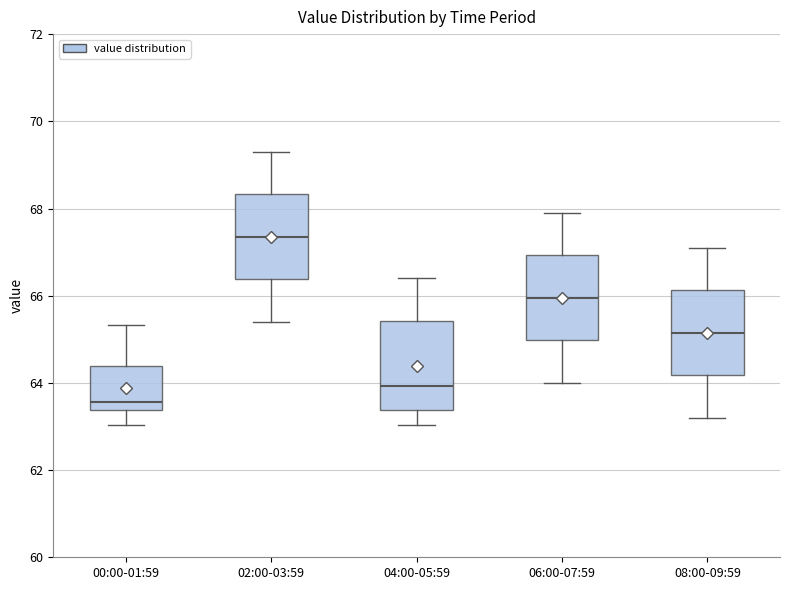

Reading left to right, read every box against the y-axis: the position of its median line, the range the box covers, and the ends of its whiskers. The values are not printed on the chart, so give them approximately, as read against the axis.

00:00-01:59: median 63.6, box 63.4 to 64.4, whiskers 63.0 to 65.4
02:00-03:59: median 67.4, box 66.4 to 68.4, whiskers 65.4 to 69.4
04:00-05:59: median 64.0, box 63.4 to 65.4, whiskers 63.0 to 66.4
06:00-07:59: median 66.0, box 65.0 to 67.0, whiskers 64.0 to 68.0
08:00-09:59: median 65.2, box 64.2 to 66.2, whiskers 63.2 to 67.2